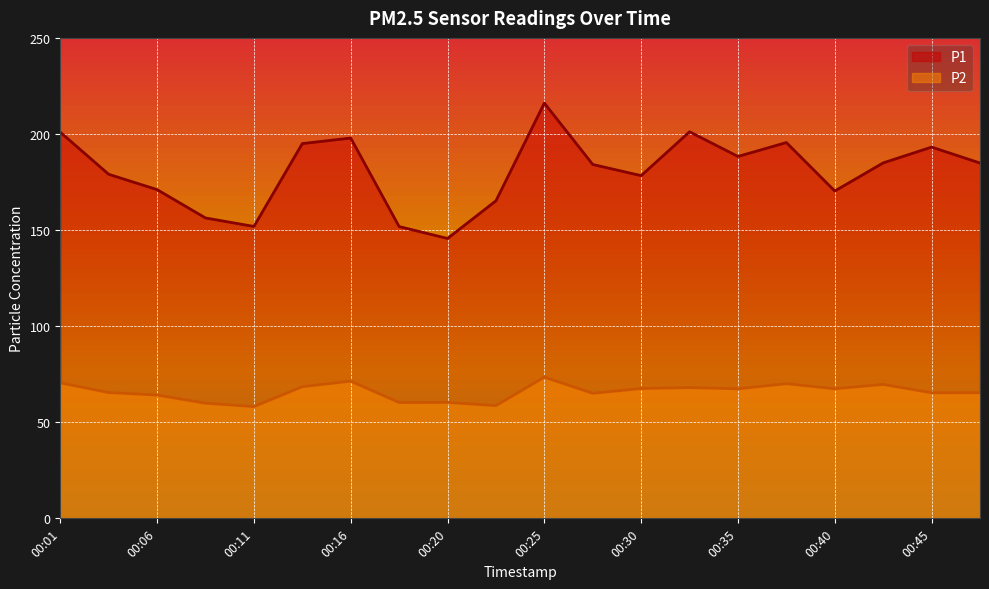

Where is the first local minimum for P2?

00:11